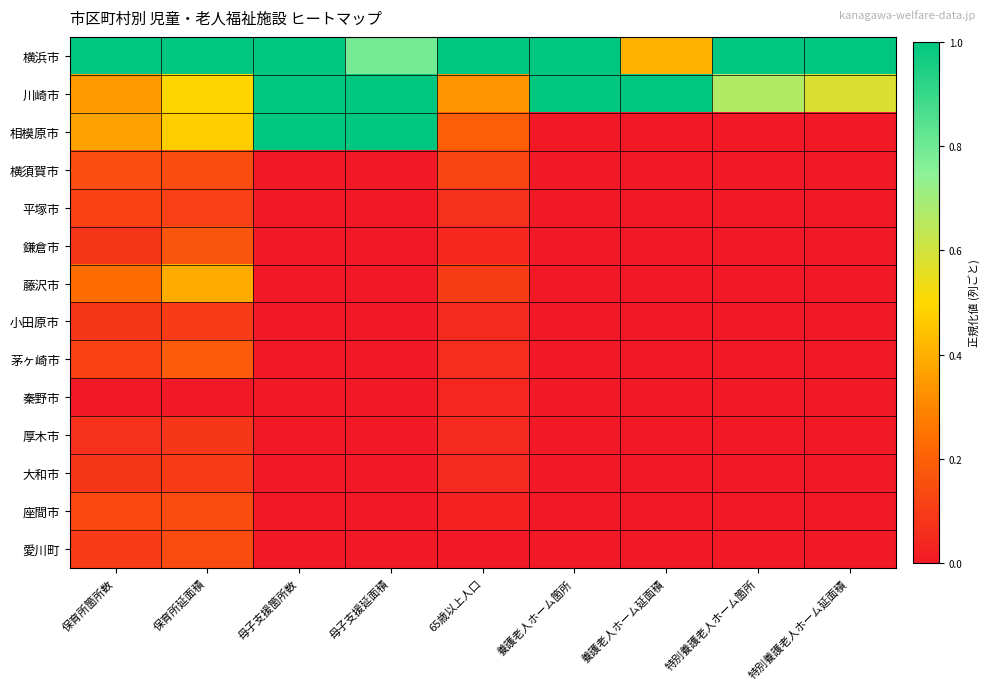

What is the total value across all series at 養護老人ホーム箇所?

2.0